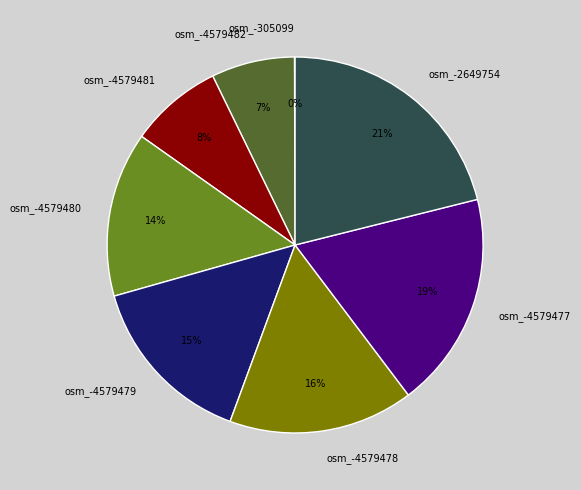

Is it true that osm_-4579479 is 26% of the pie?

False